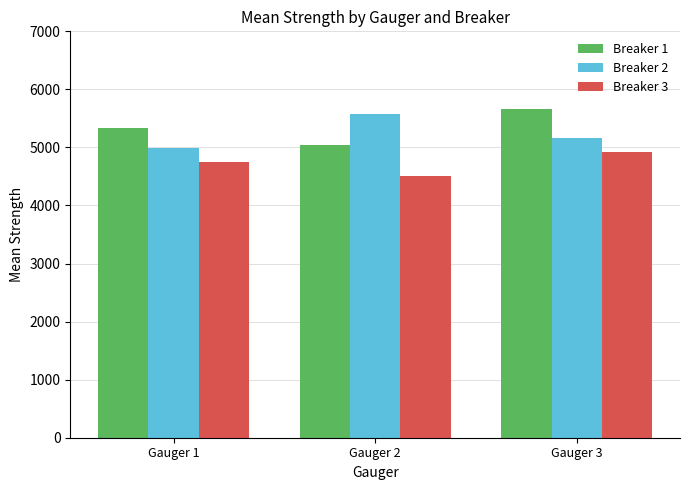

Which category has the highest value across all series?

Gauger 3